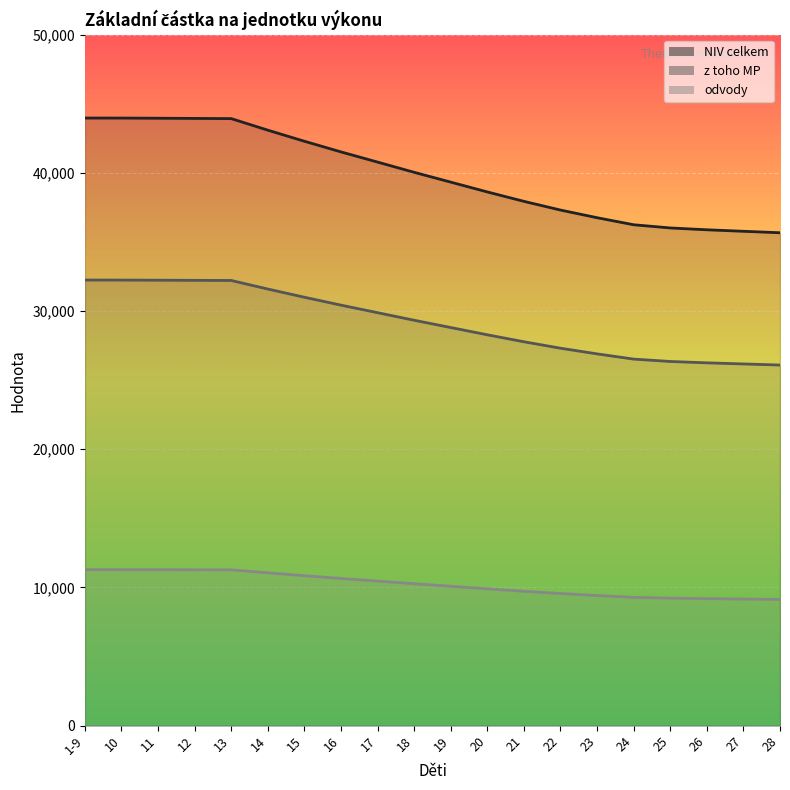

What is the minimum value for NIV celkem?

35666